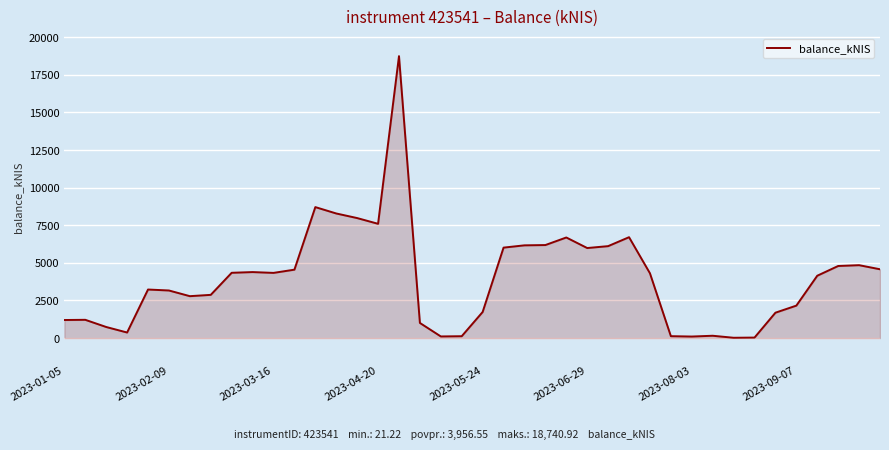

What is the maximum value shown in the chart?

18740.9